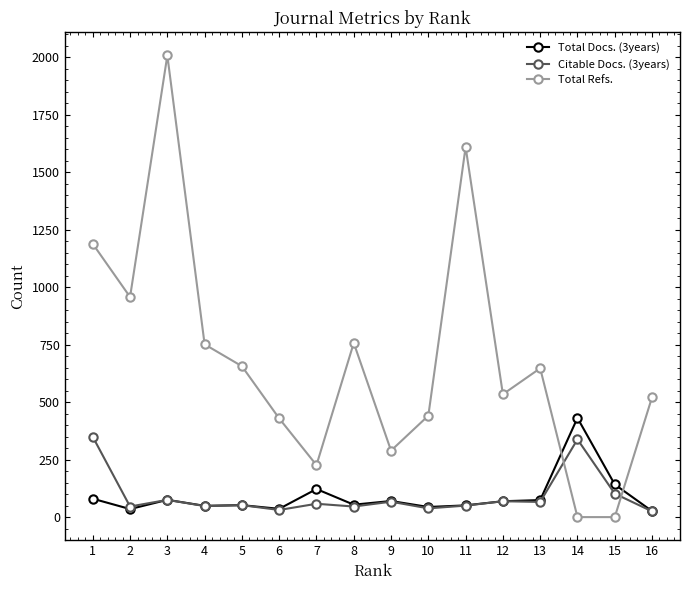

Is the value of Citable Docs. (3years) at 4 greater than the value of Total Refs. at 14?

Yes